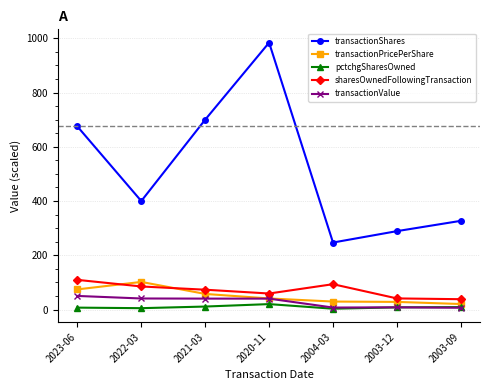

At how many categories does at least one series exceed 54?

7